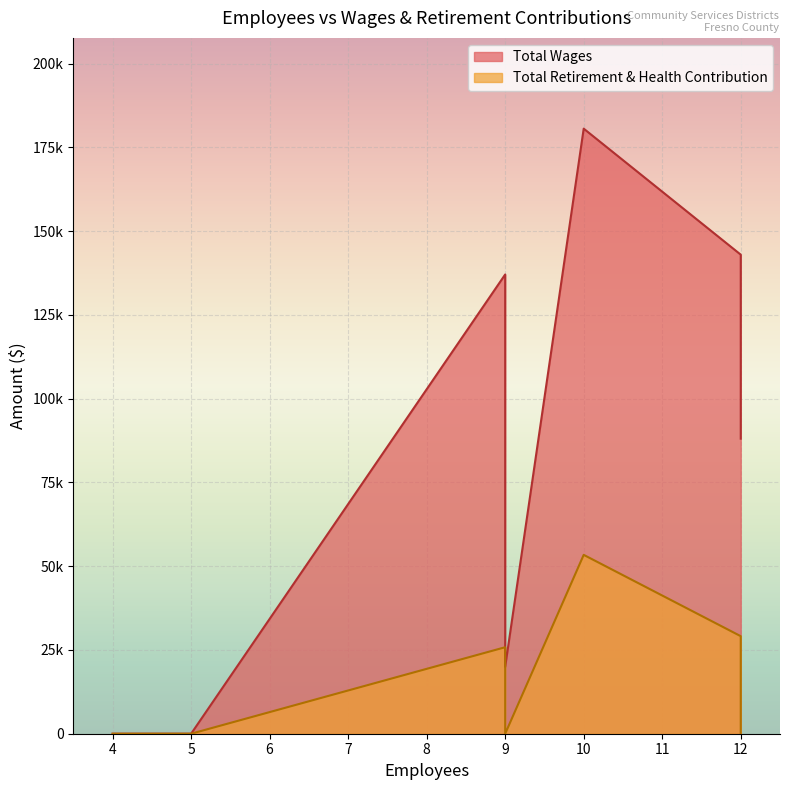

Rank the categories by Total Retirement & Health Contribution value from highest to lowest.

10, 12, 9, 12, 9, 5, 5, 4, 5